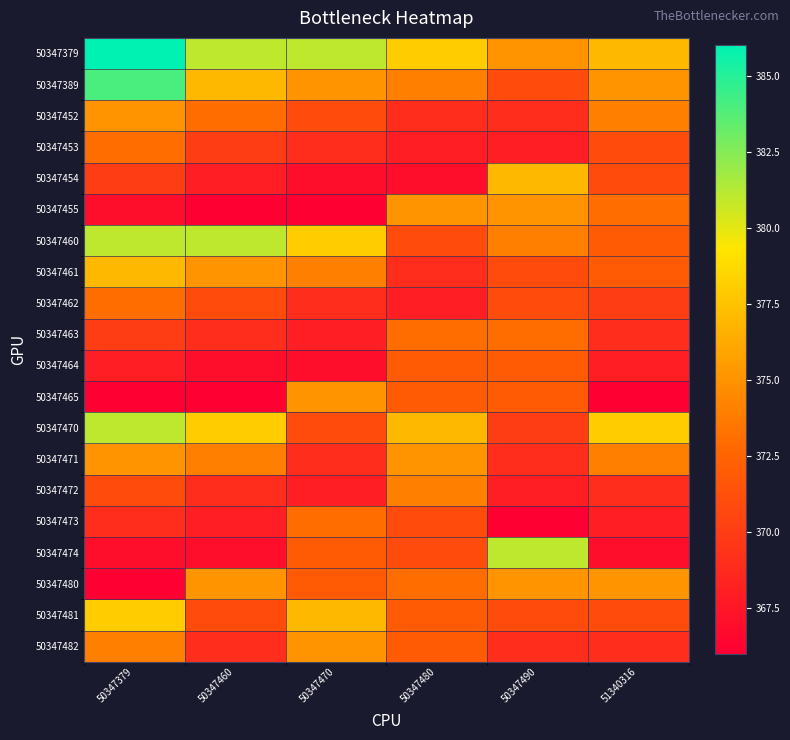

Which series has the widest spread of values?

50347474